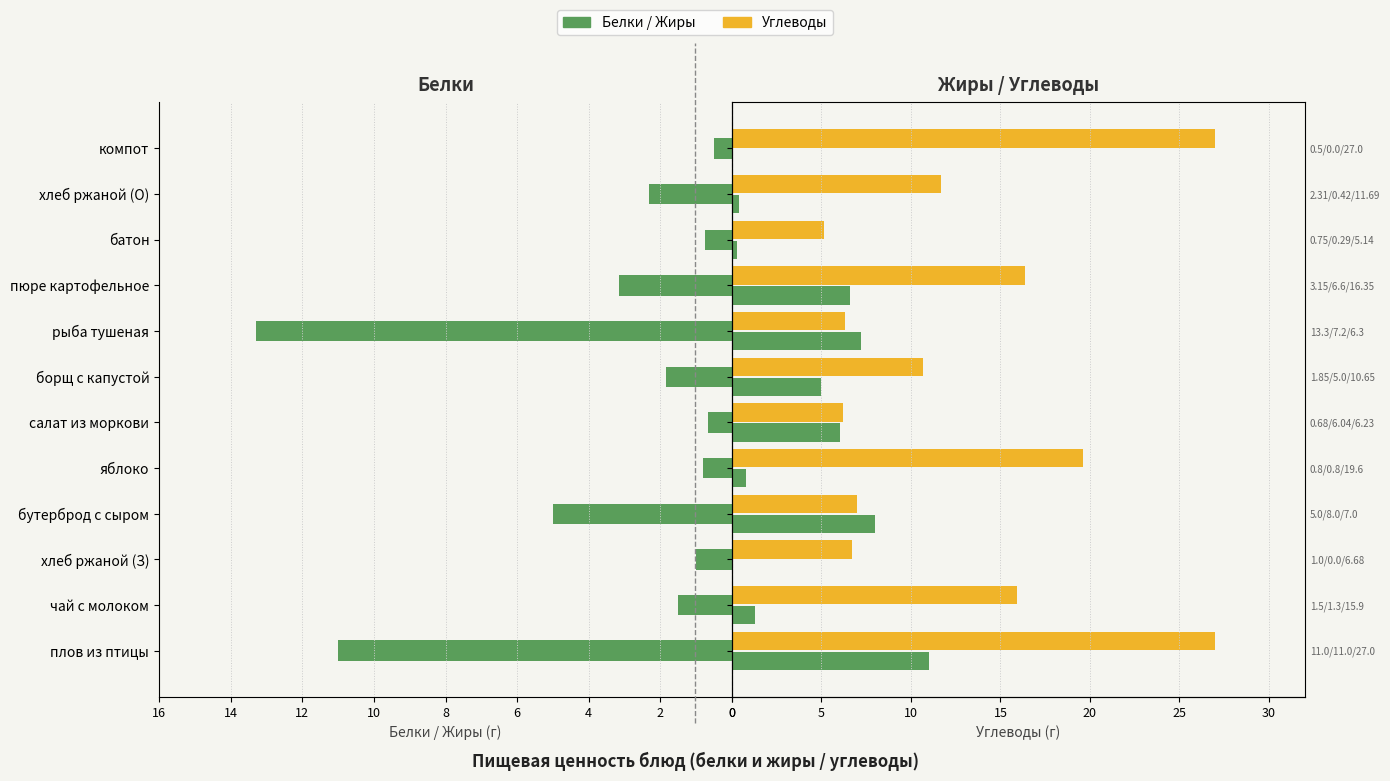

The Жиры series shows 0.0 at компот. True or false?

True